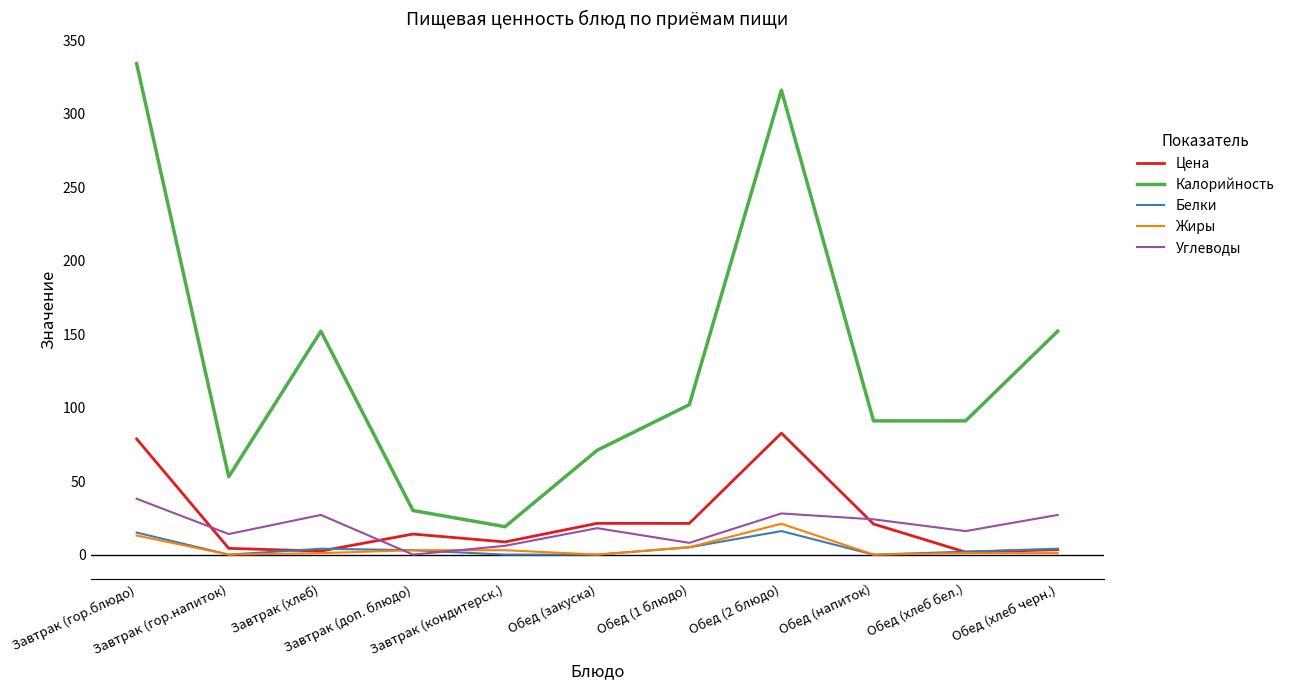

Which series has the largest total across all categories?

Калорийность